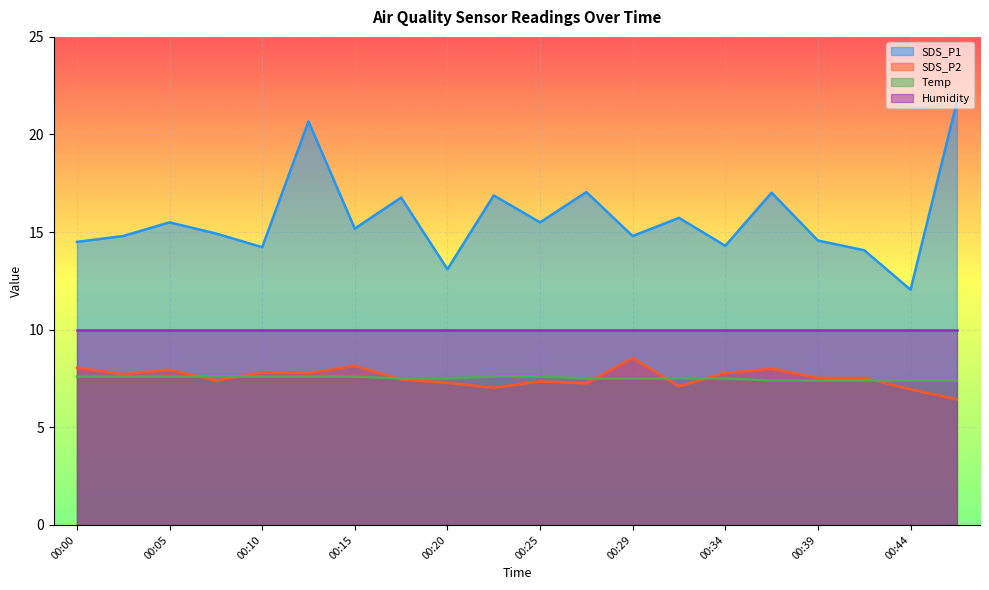

At which label is SDS_P1 closest to 16?

00:32